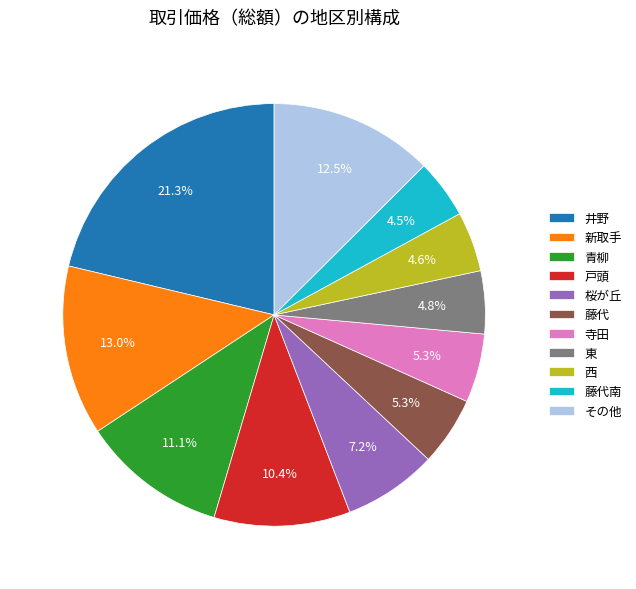

What is the largest slice in the pie chart?

井野